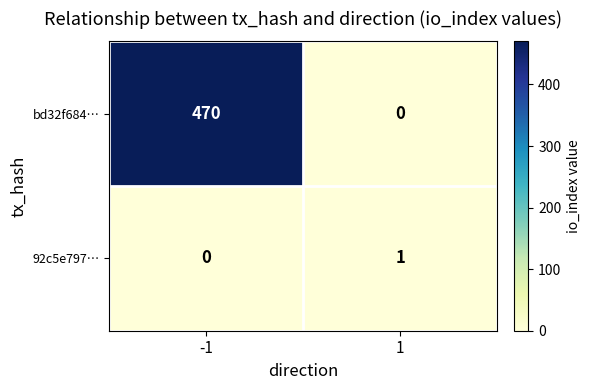

Reading left to right, list all the values displayed in this chart.

bd32f684…: 470	0
92c5e797…: 0	1